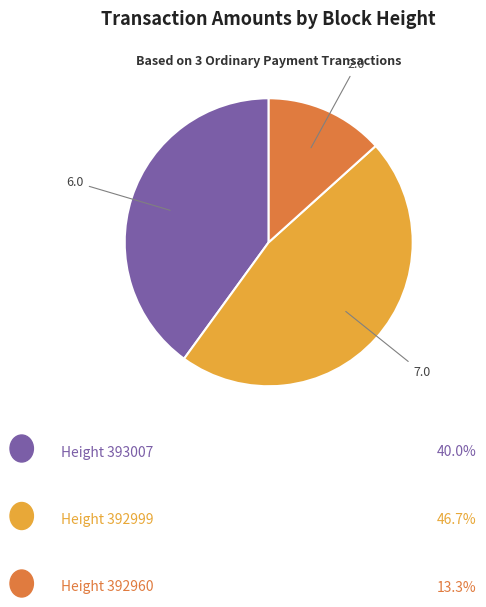

Does any single category account for the majority?

No